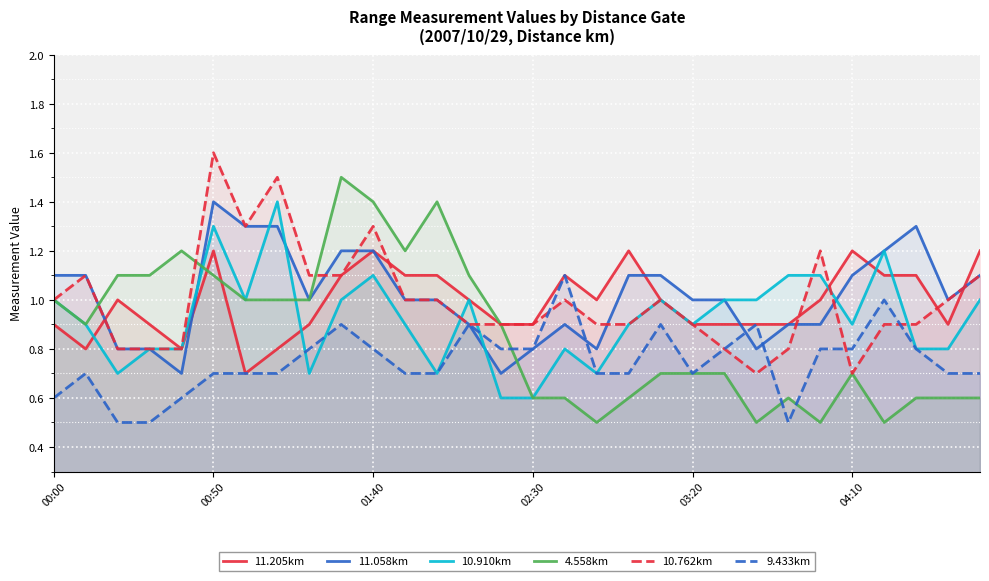

What is the difference between the maximum and minimum values in the 10.910km series?

0.8